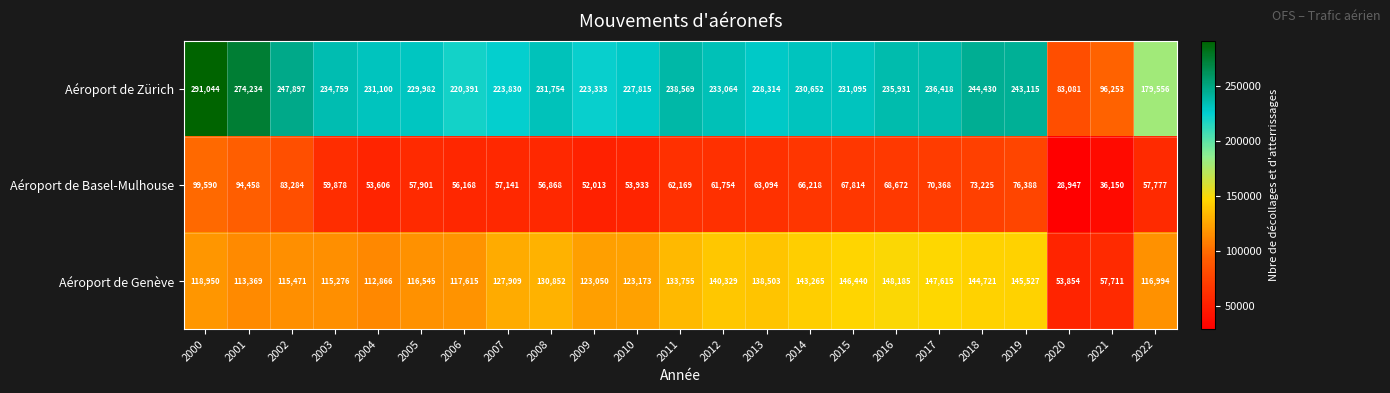

What is the difference between the Aéroport de Genève values at 2002 and 2019?

30056